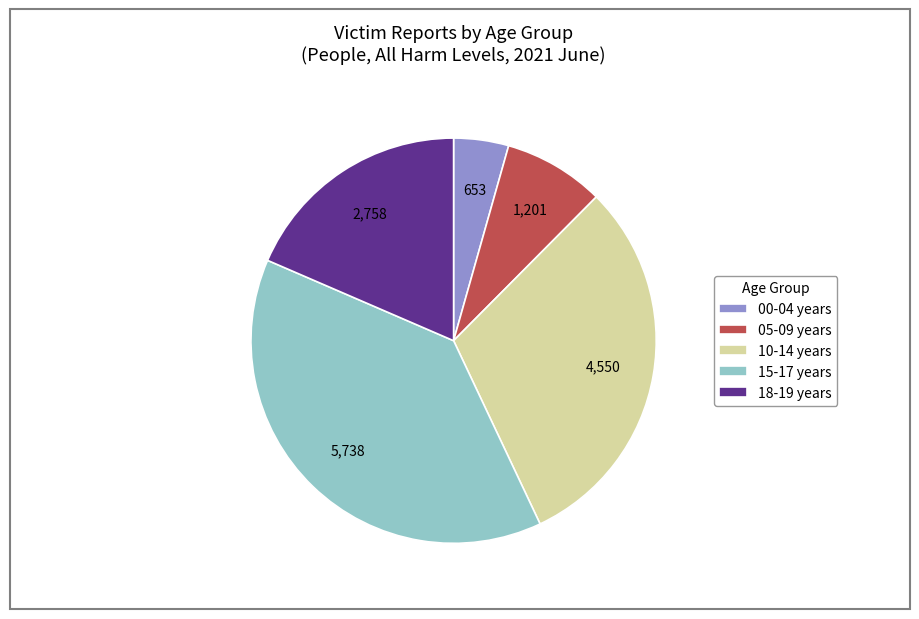

Is there any slice that represents more than half of the pie?

No